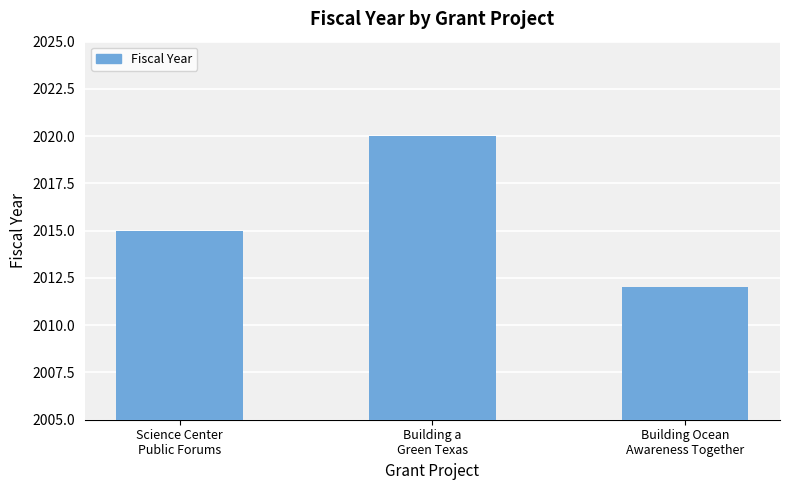

The chart shows a value of 2020 at Building a
Green Texas. True or false?

True